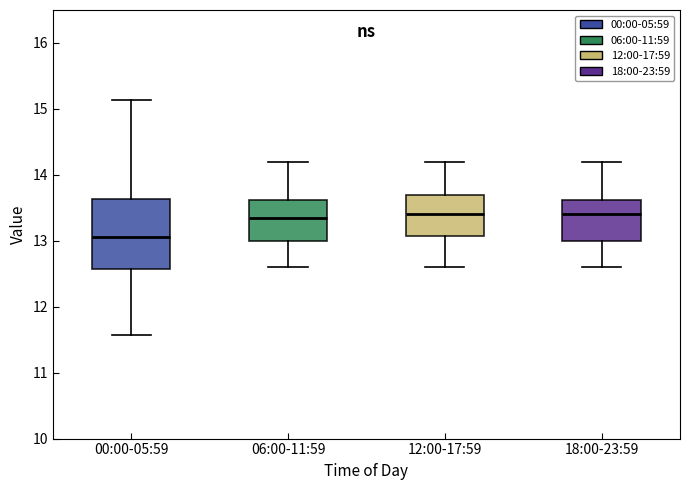

Reading left to right, read every box against the y-axis: the position of its median line, the range the box covers, and the ends of its whiskers. The values are not printed on the chart, so give them approximately, as read against the axis.

00:00-05:59: median 13.1, box 12.6 to 13.6, whiskers 11.6 to 15.1
06:00-11:59: median 13.4, box 13.0 to 13.6, whiskers 12.6 to 14.2
12:00-17:59: median 13.4, box 13.1 to 13.7, whiskers 12.6 to 14.2
18:00-23:59: median 13.4, box 13.0 to 13.6, whiskers 12.6 to 14.2